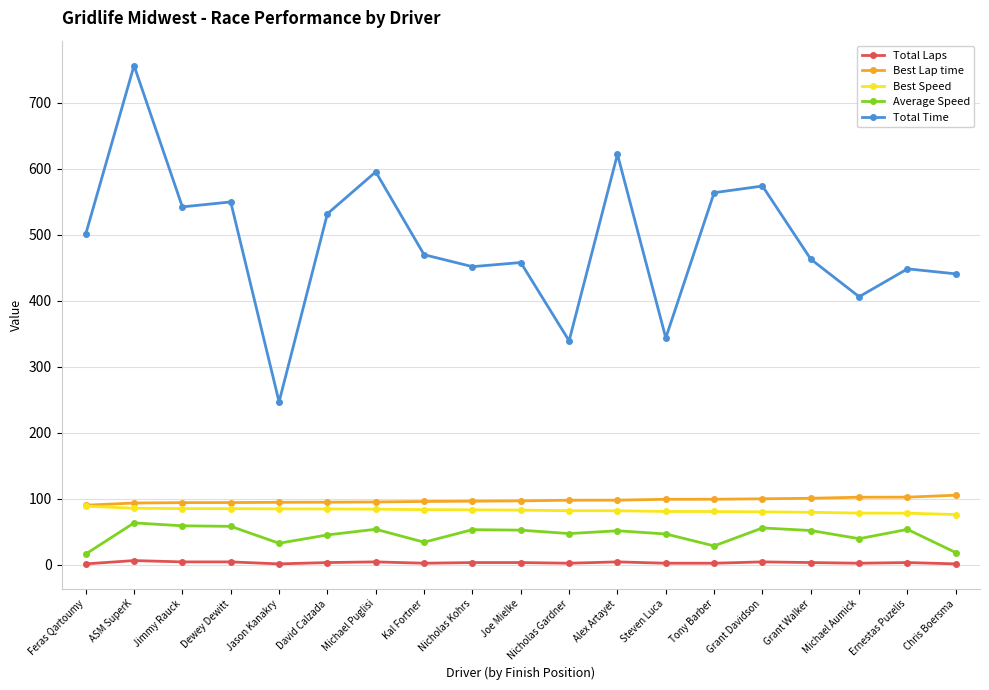

At how many categories does at least one series exceed 656?

1